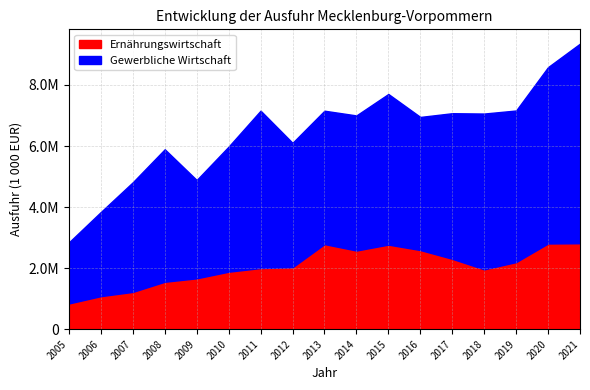

What is the total value across all series at 2005?

2844596